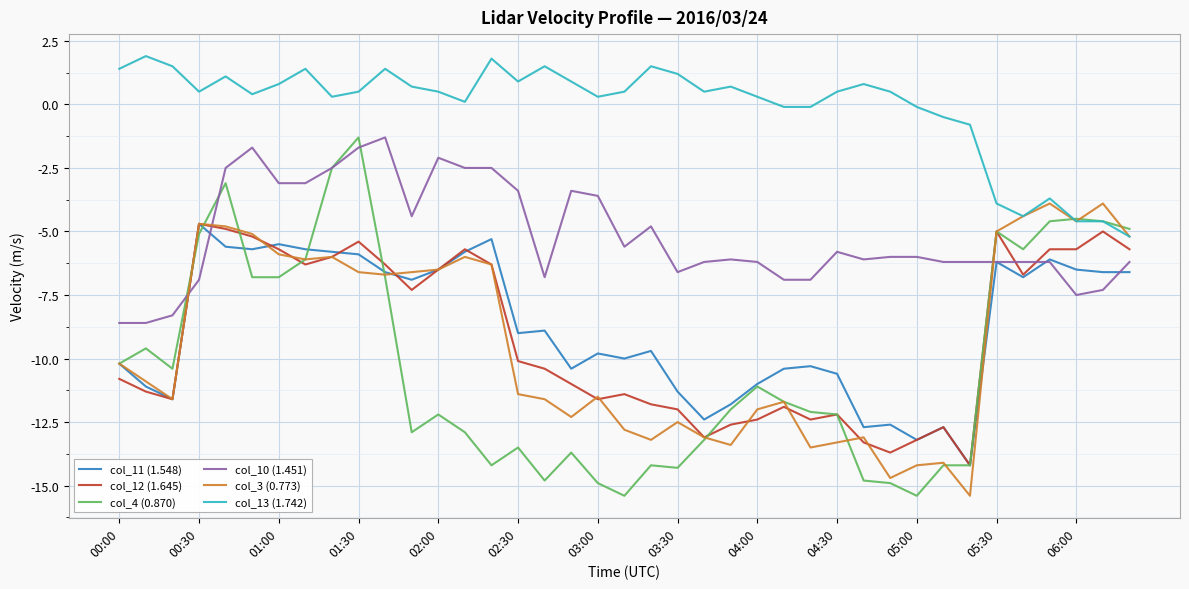

How many lines are shown in the chart?

6